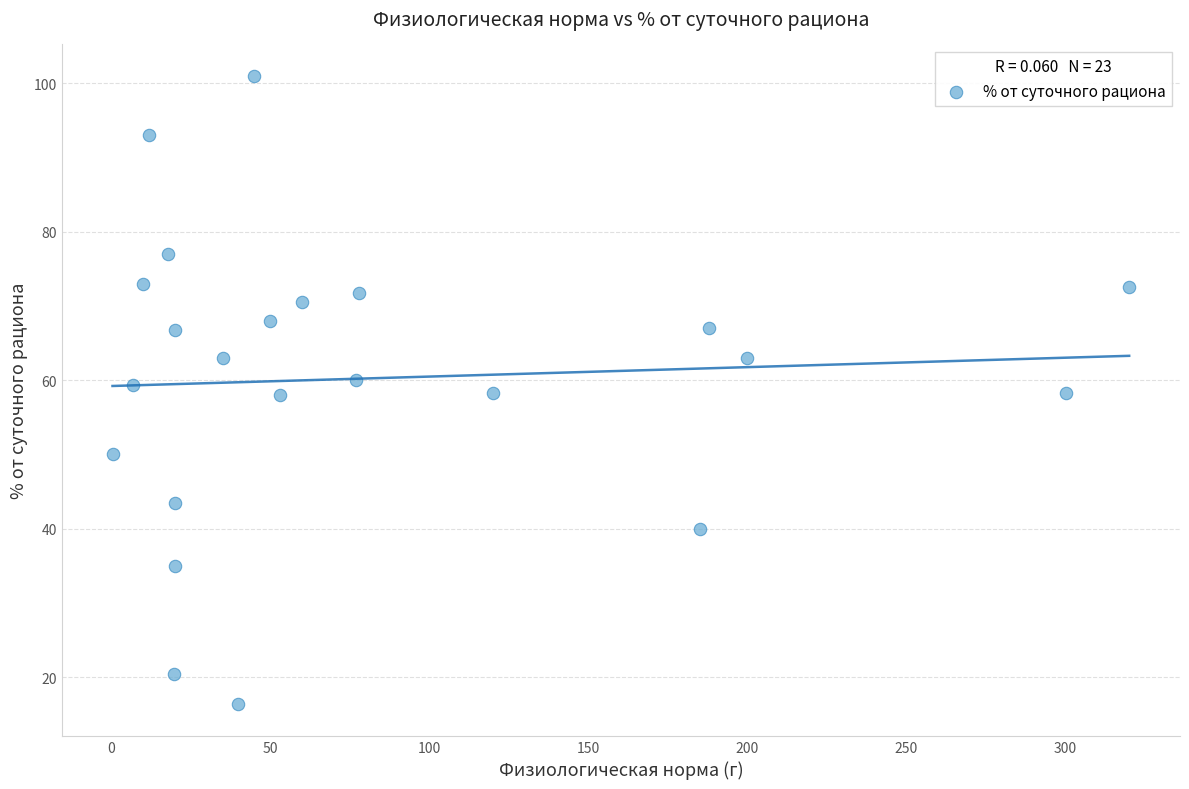

What is the range of Y values (max minus min)?

84.7